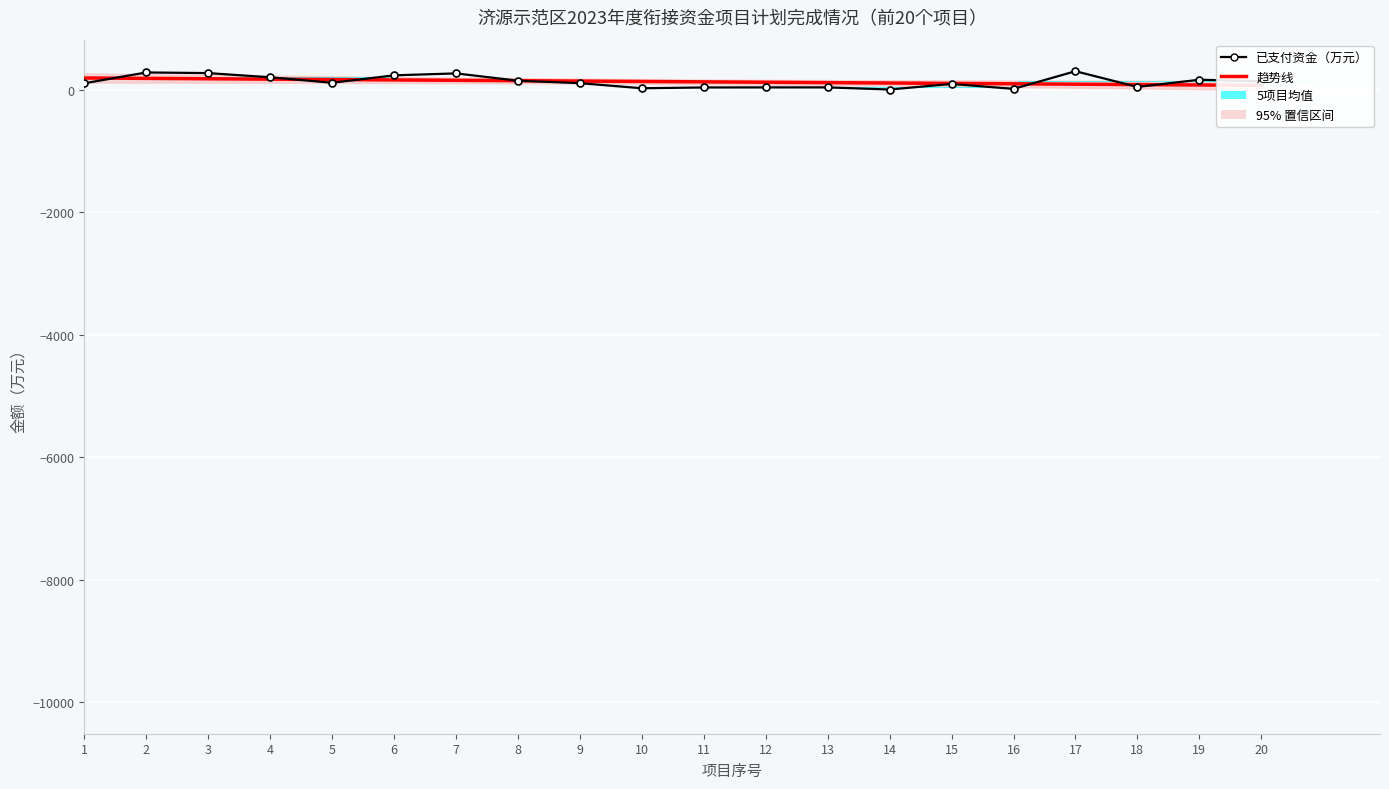

Does the chart contain any negative values?

No